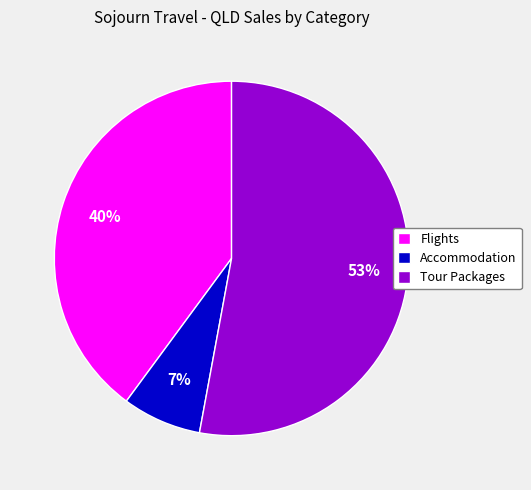

Count the number of slices in the pie.

3